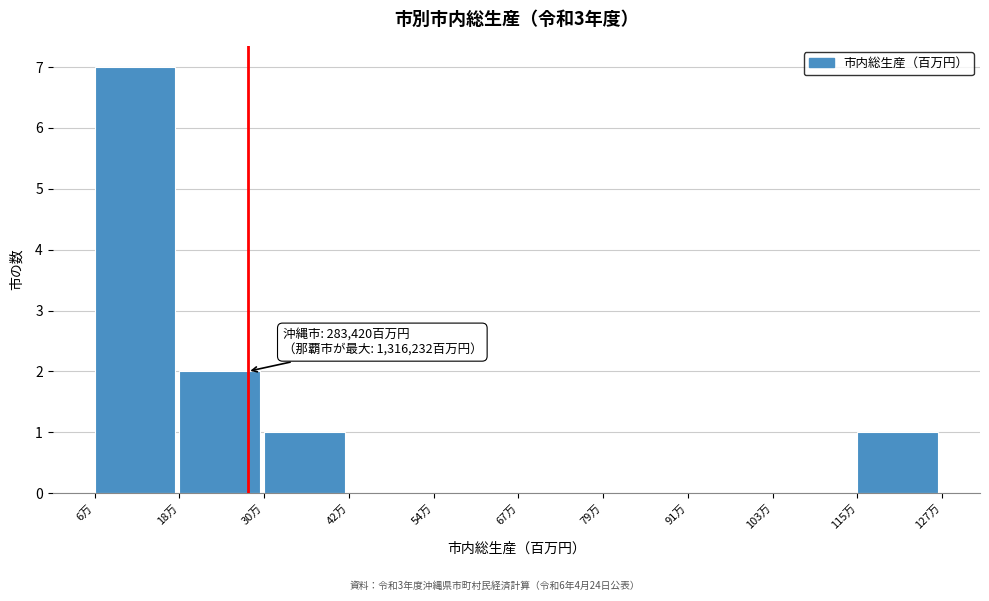

Reading left to right, transcribe all the data shown in this chart.

6万=7	18万=2	30万=1	42万=0	54万=0	67万=0	79万=0	91万=0	103万=0	115万=1